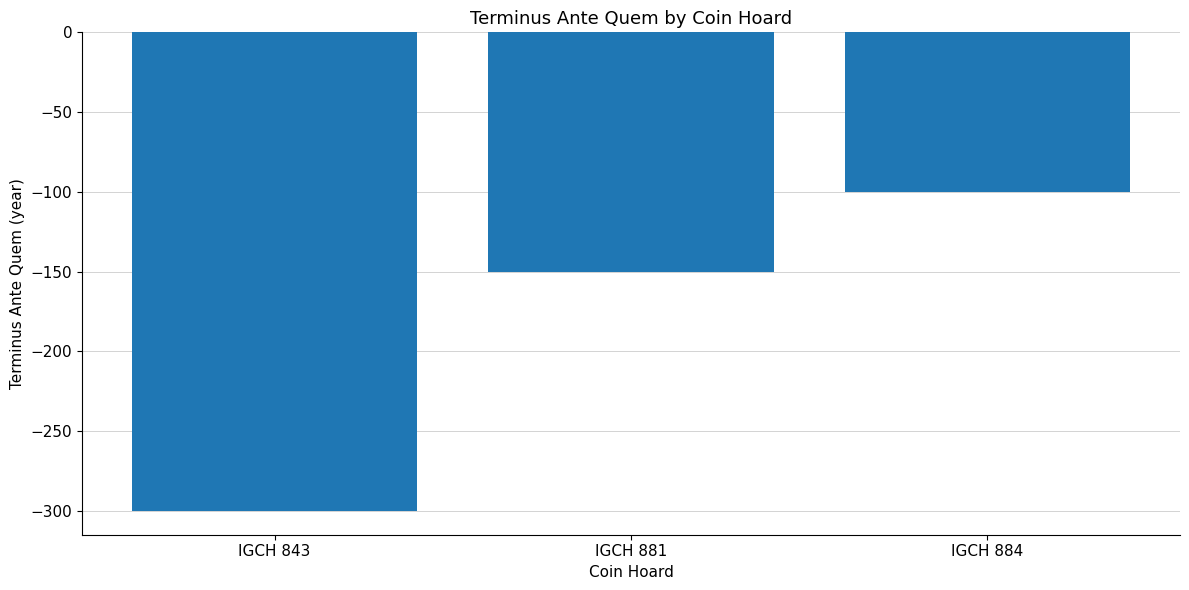

Count the values in the range -300 to -100.

3